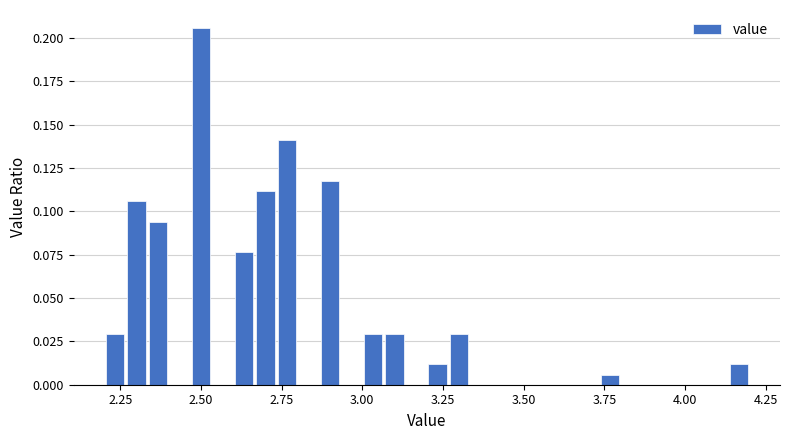

Around what value on the x-axis is the tallest bar? Give the approximate position of its centre, as read against the axis.

2.50